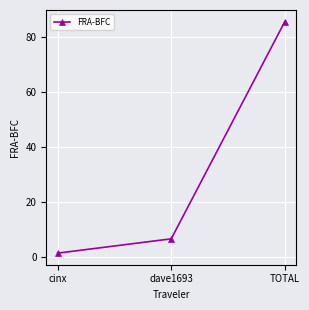

Reading right to left, extract all data points from this chart.

85.7	6.8	1.6